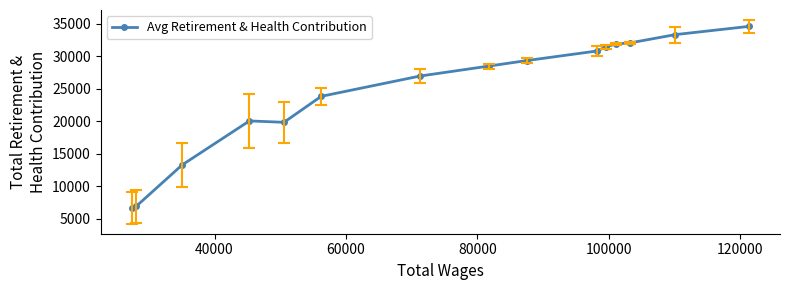

Reading left to right, extract all data points from this chart.

6651.0	6857.3	13258.3	20043.0	19830.0	23828.3	26961.7	28493.0	29338.7	30811.3	31438.5	31897.5	32057.0	33346.5	34613.5